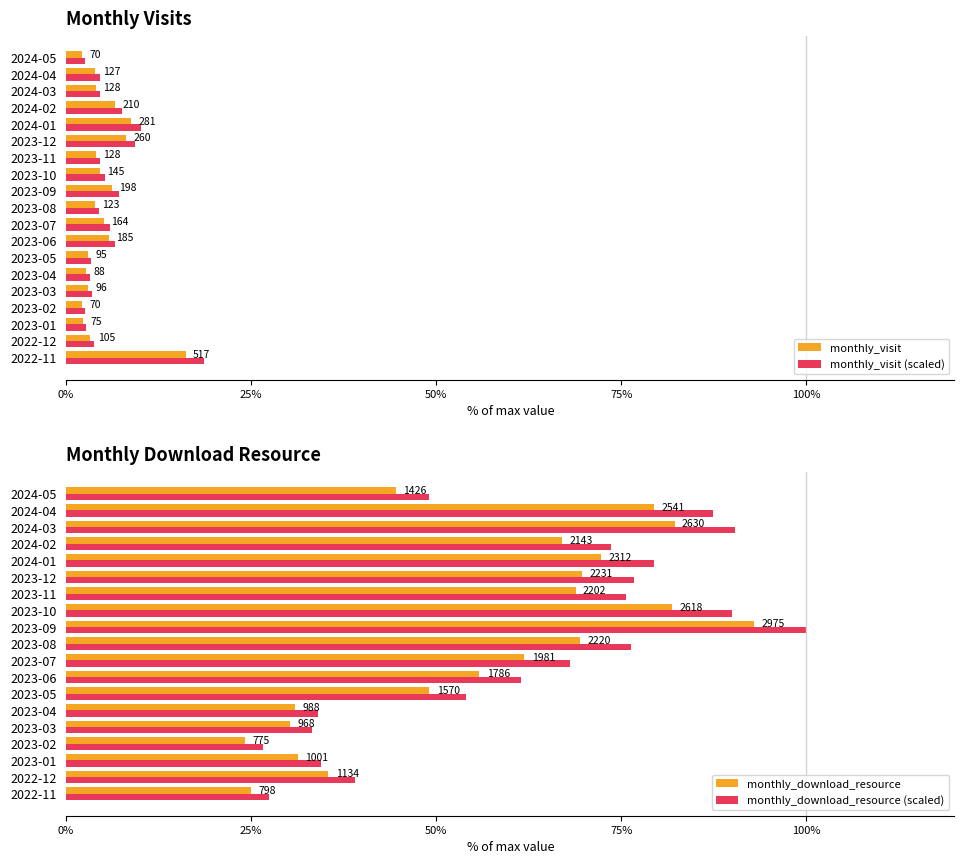

Which series has the largest total across all categories?

monthly_download_resource (scaled)